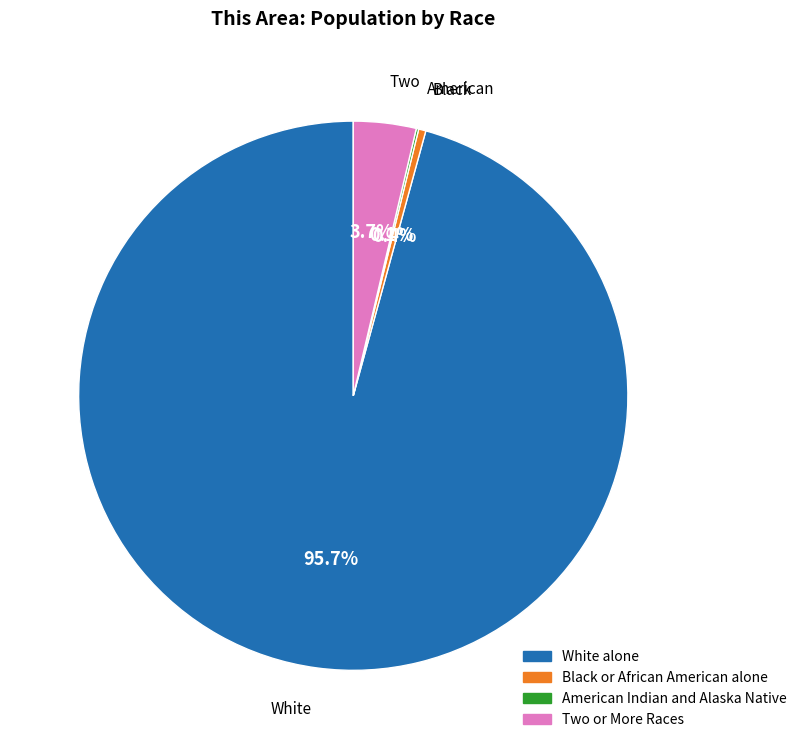

To the nearest percent, what is the average slice percentage?

25%